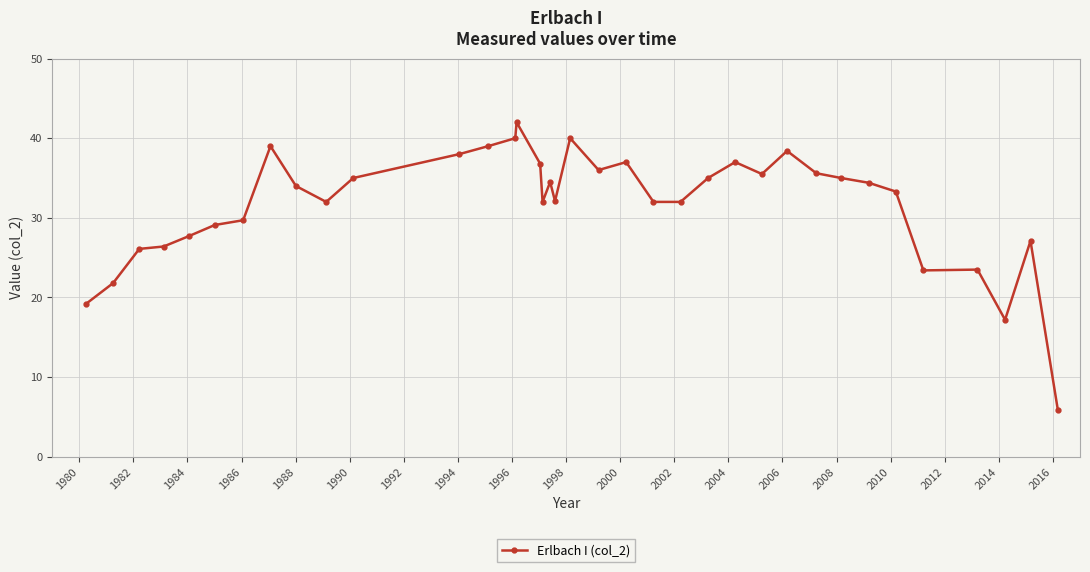

What is the difference between the maximum and second lowest values?

24.8